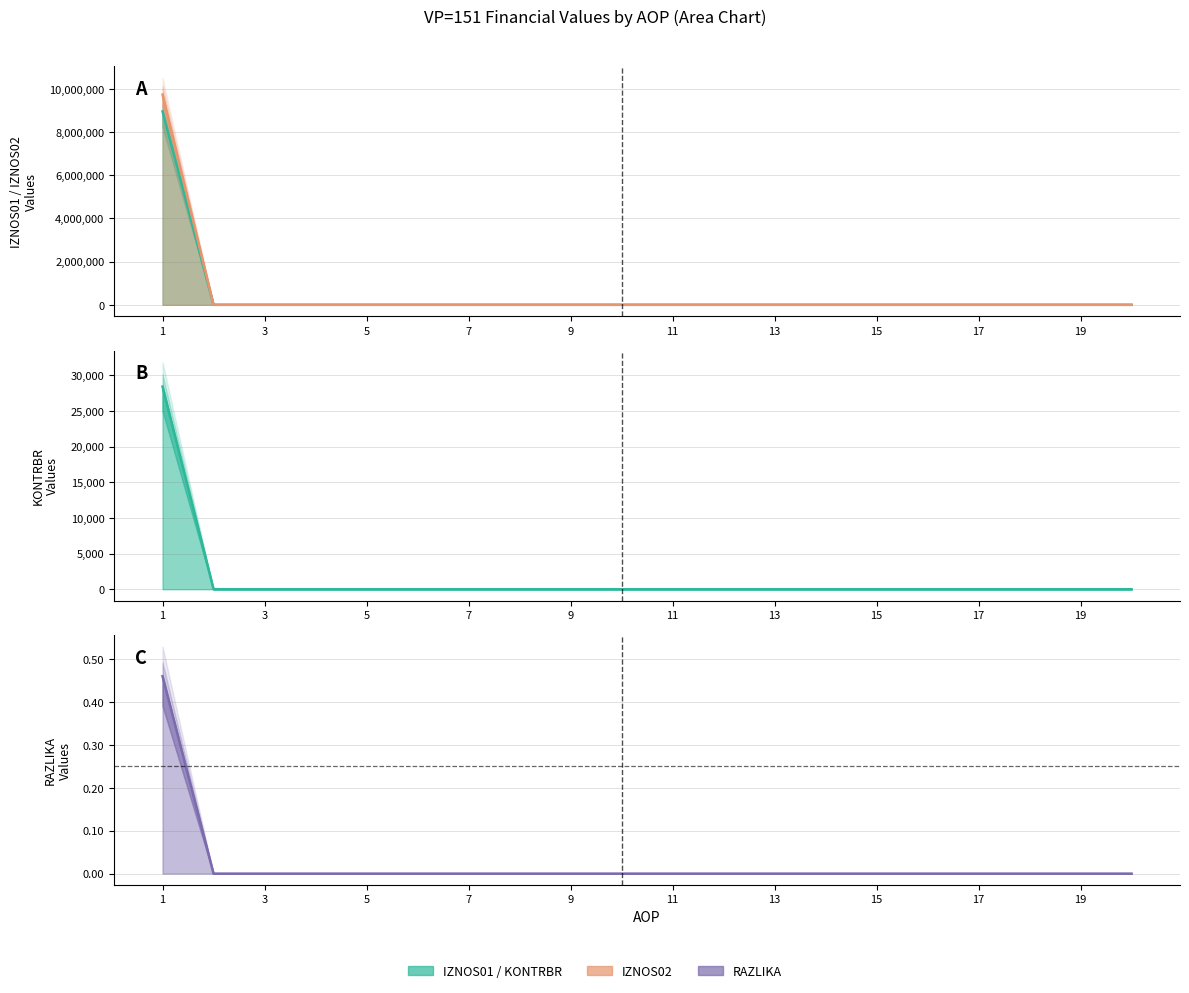

Is it true that RAZLIKA equals 0.0 at 18?

True